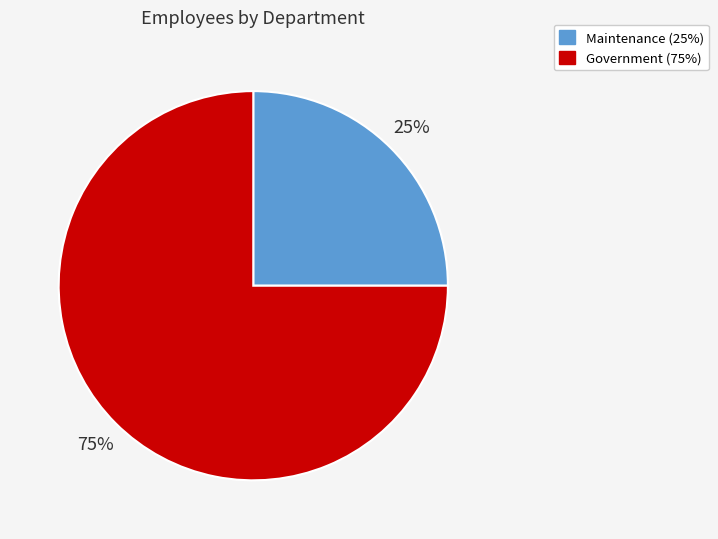

Is there a majority slice in this chart?

Yes